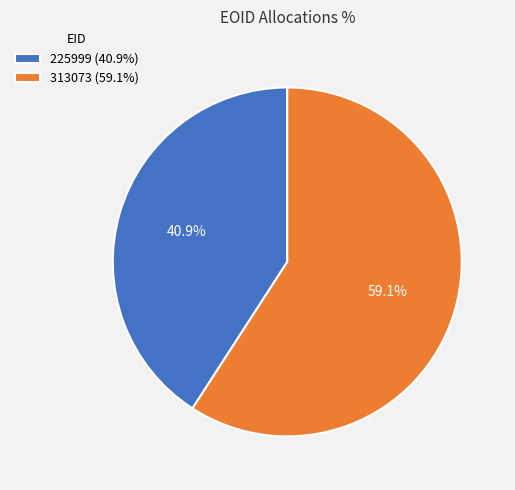

How many slices are in this pie chart?

2